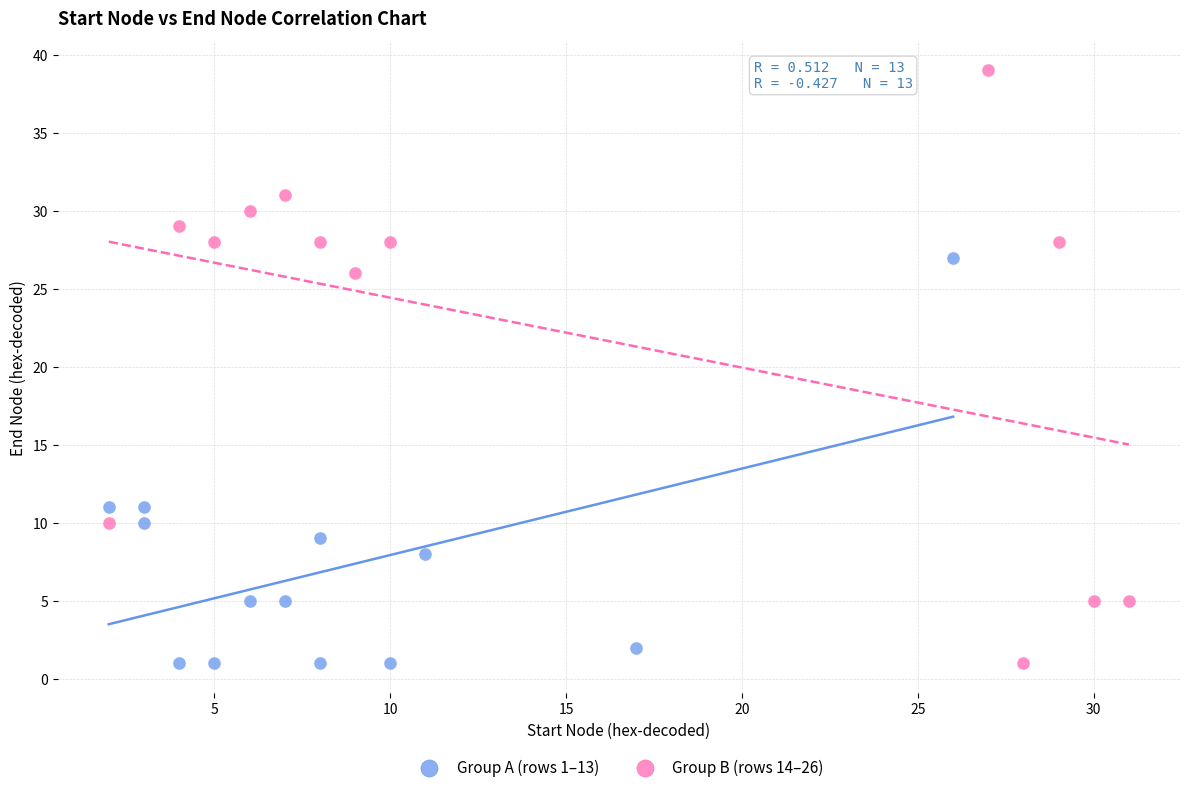

Which series contains the highest Y value?

Group B (rows 14–26)